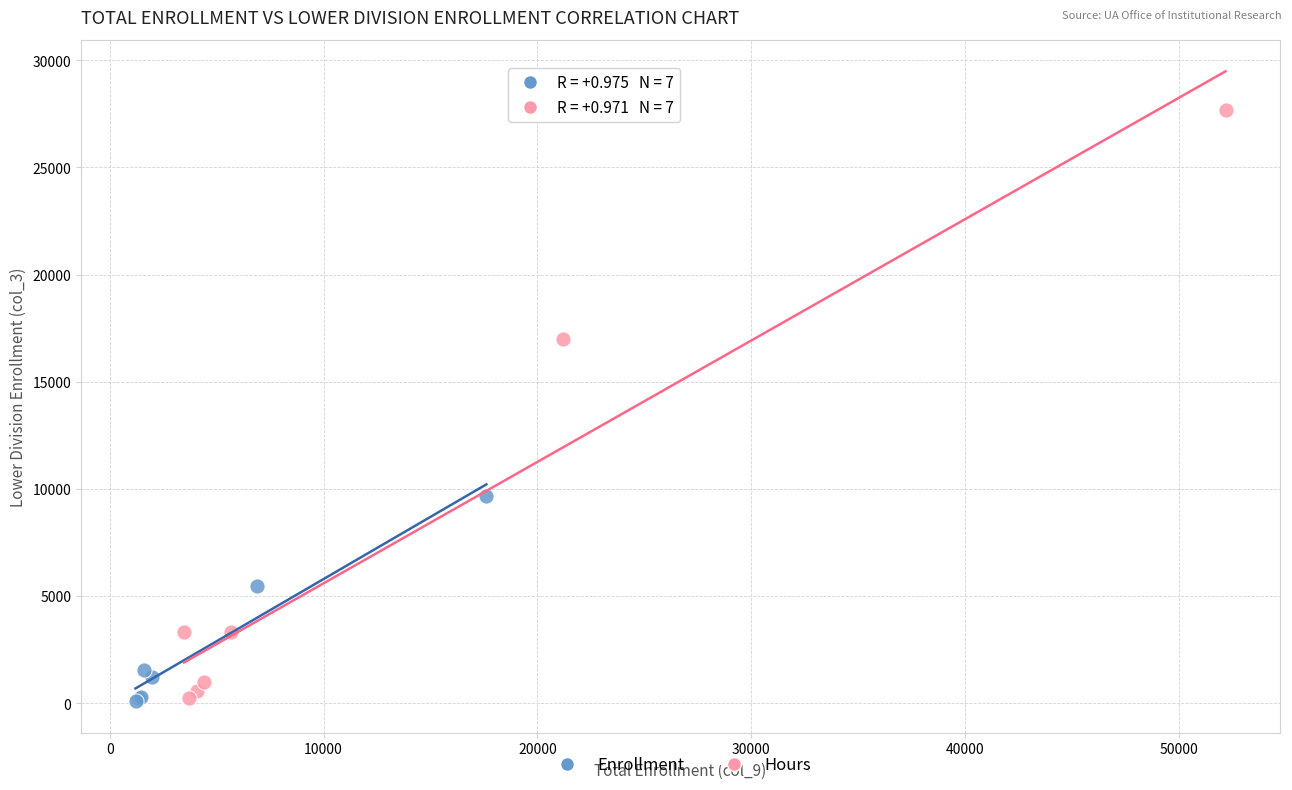

Which series has the widest spread of Y values?

Hours